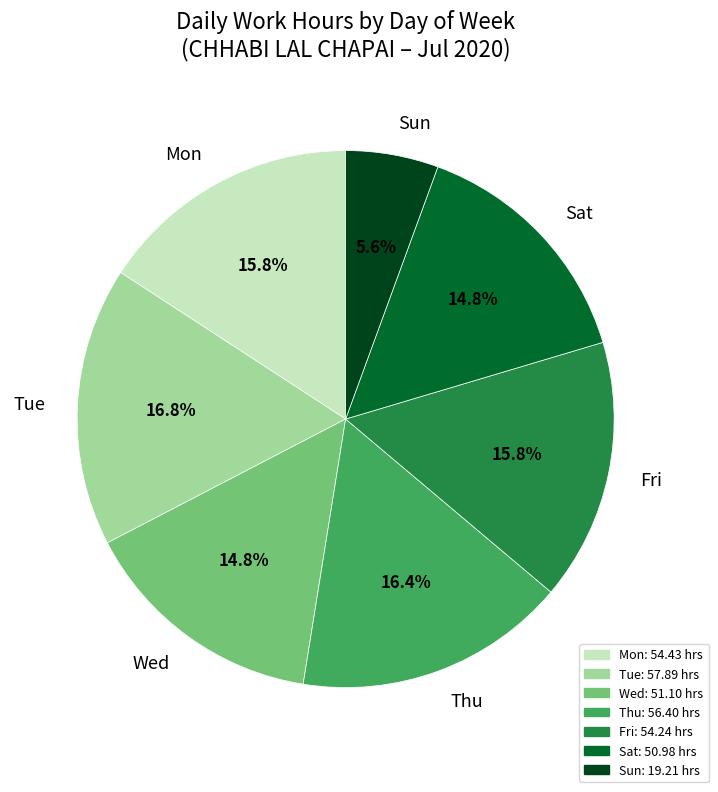

What is the ratio of the value at Mon to the value at Sat?

1.1